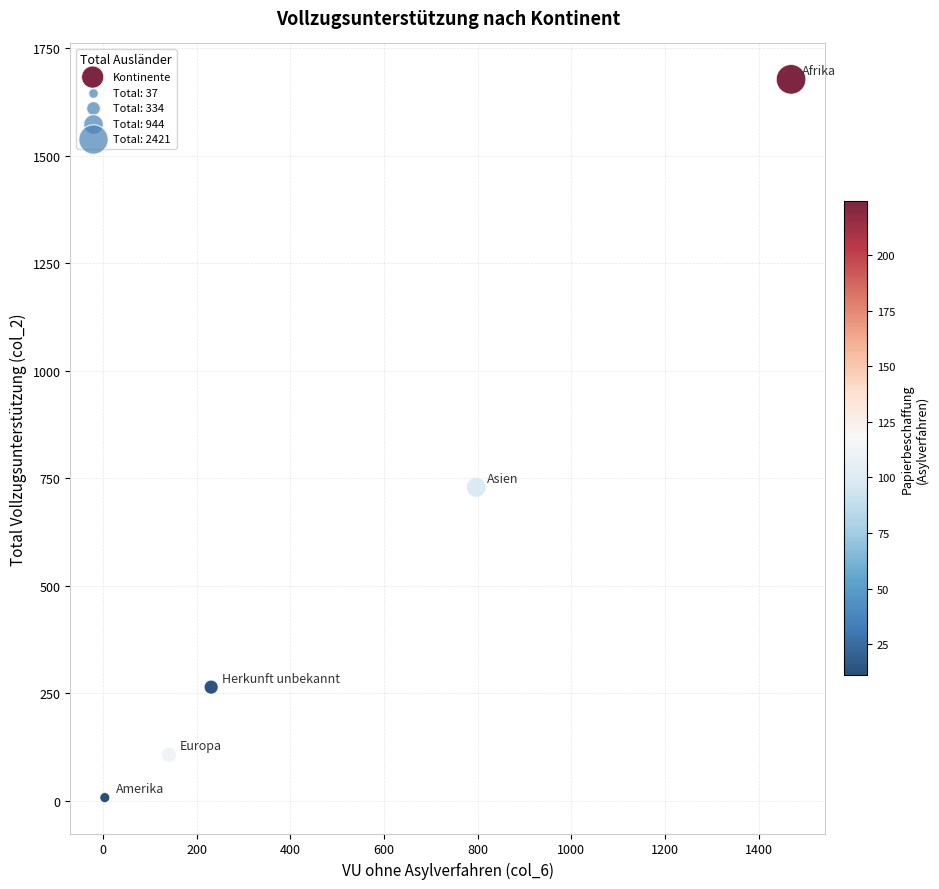

What is the range of X values (max minus min)?

1465